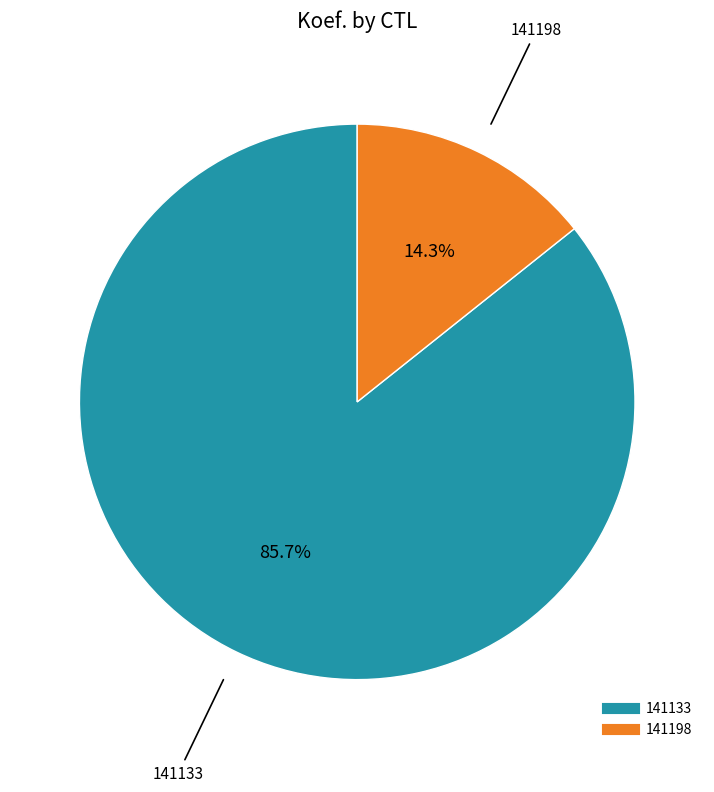

True or false: 141133 accounts for 99% of the total.

False